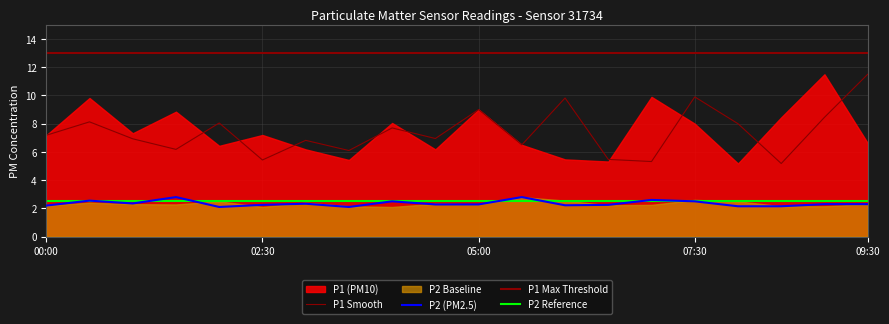

True or false: P2 (PM2.5) has more than 2 points higher than both neighbors.

True